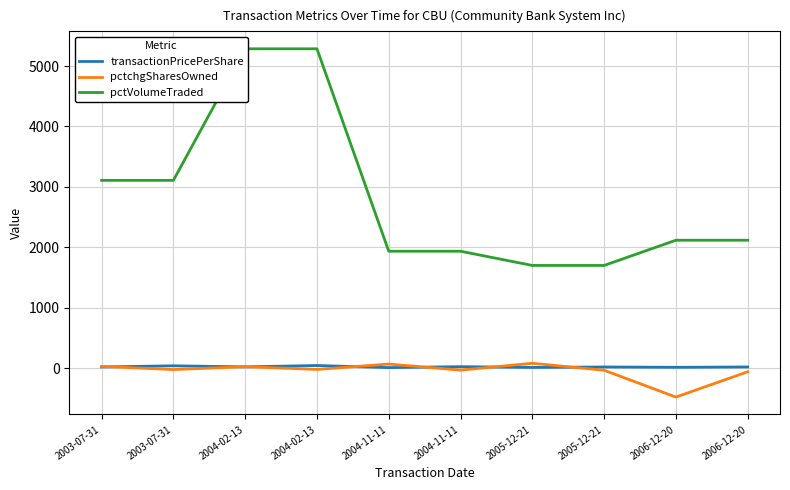

The value of pctVolumeTraded at 2004-02-13 is 5285.0. True or false?

True